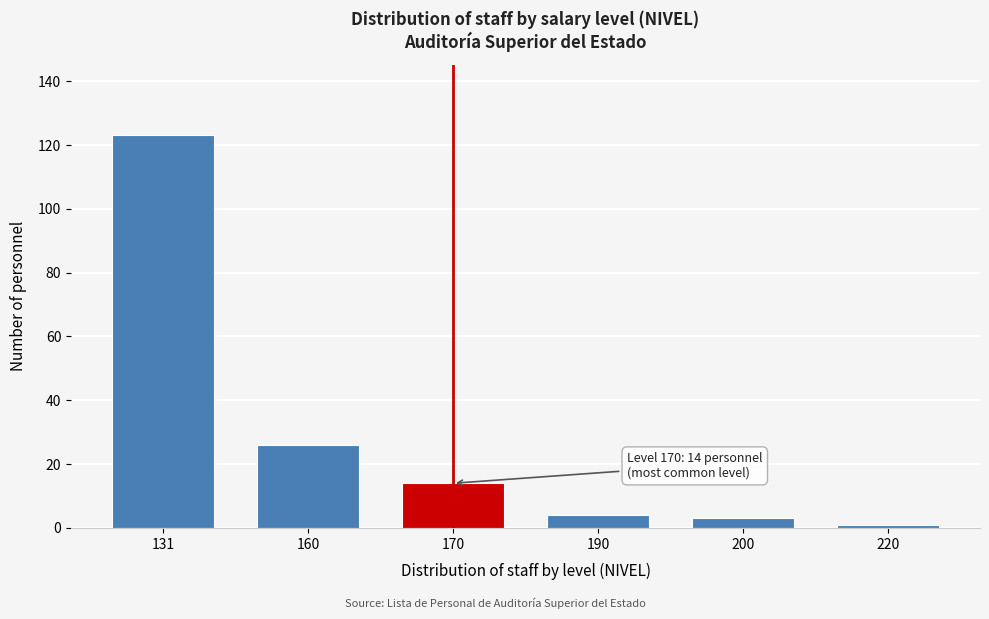

Reading right to left, what are all the values shown in this chart?

1	3	4	14	26	123